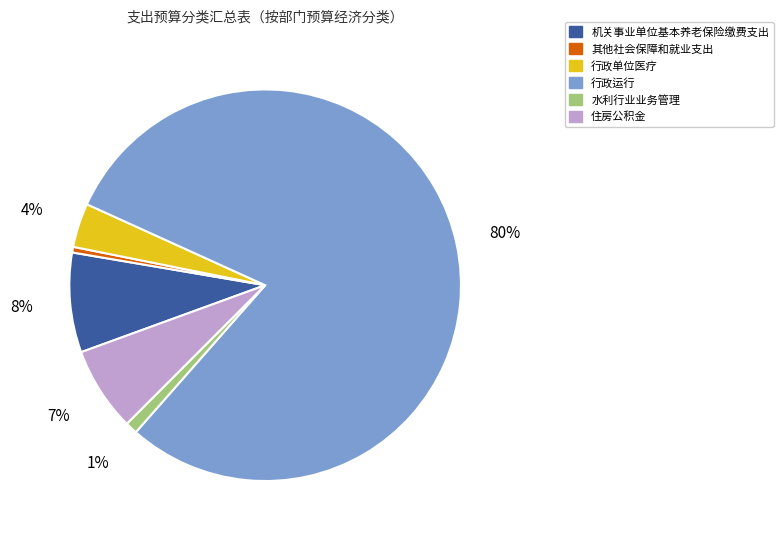

Which category has the smallest portion of the pie?

其他社会保障和就业支出